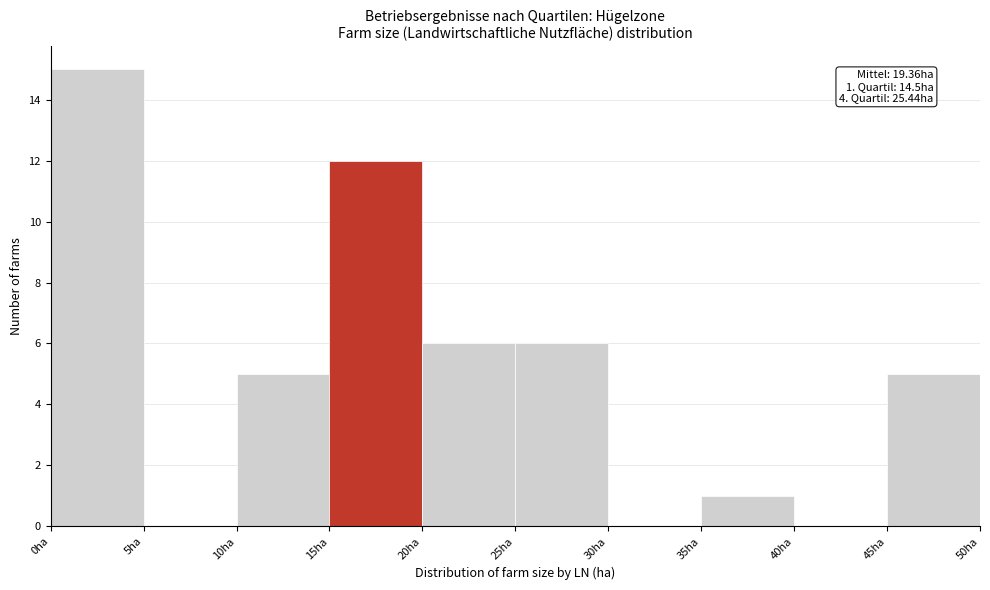

Over which range of the x-axis is the bar tallest?

0 to 5